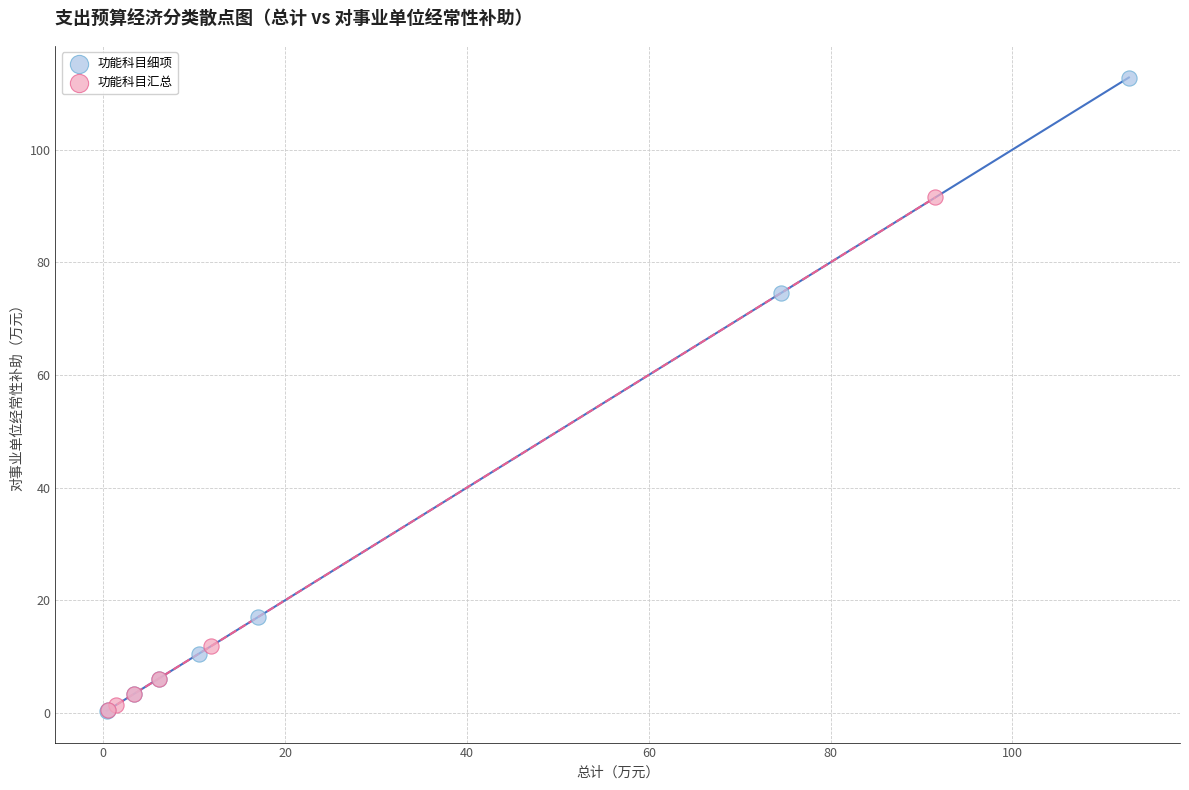

Which series has the largest Y range (max minus min)?

功能科目细项